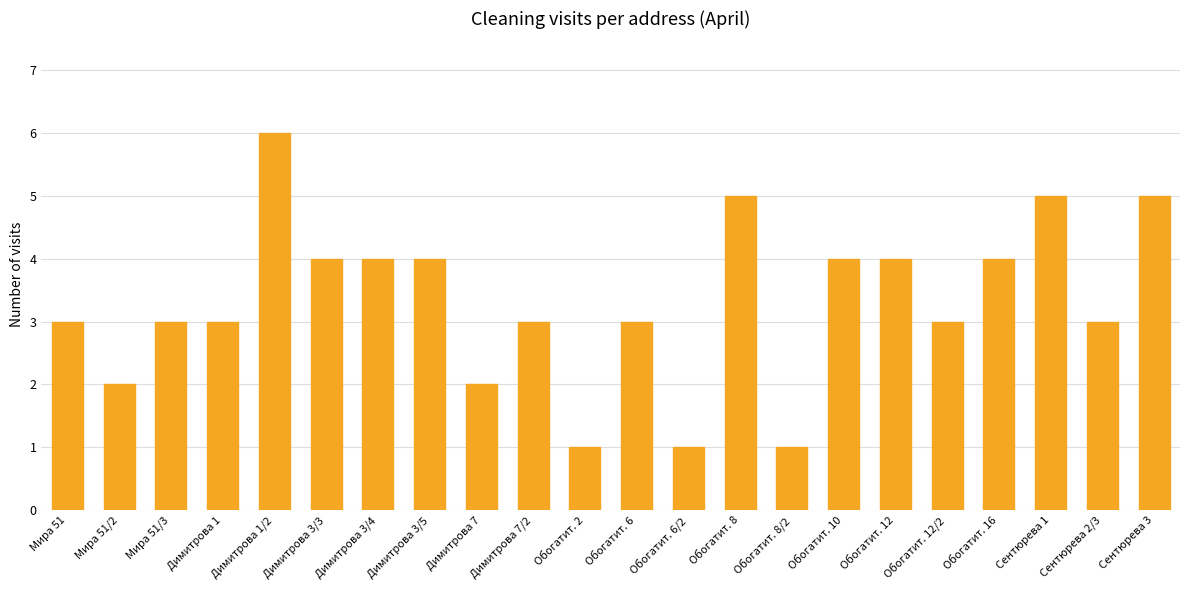

Which label corresponds to the largest value in the chart?

Димитрова 1/2